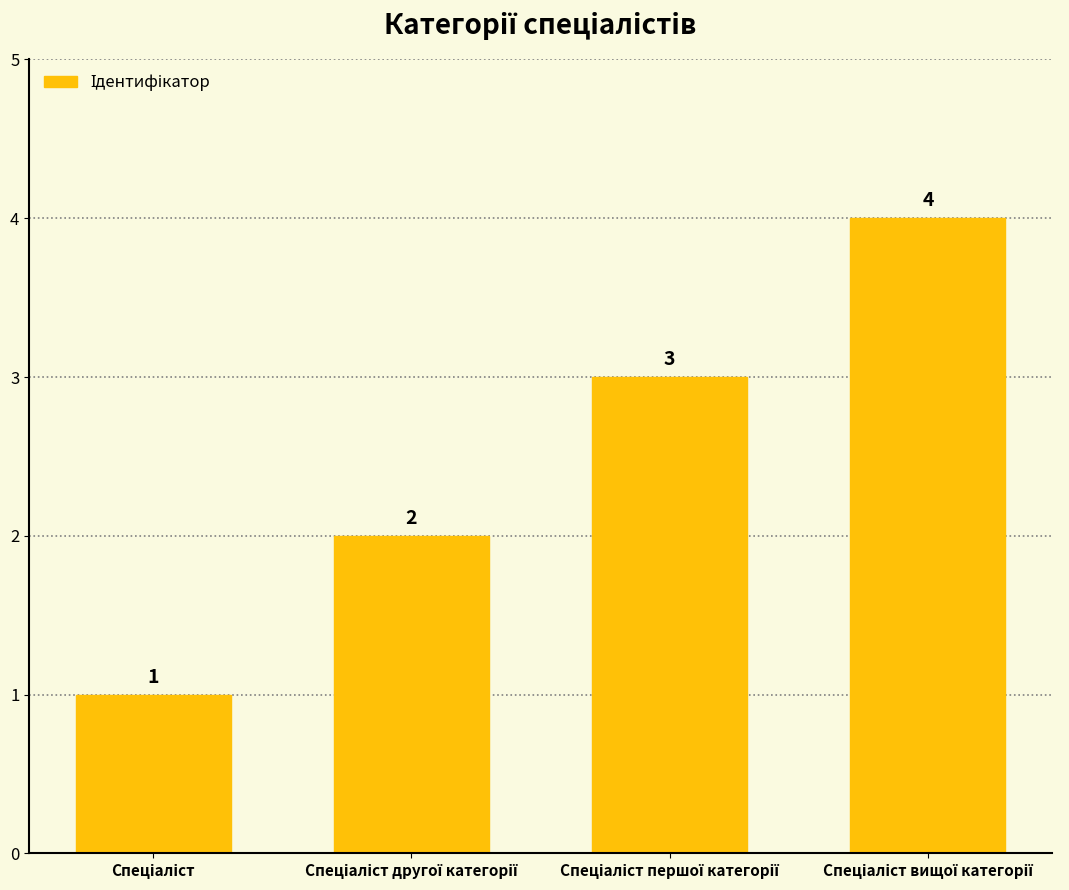

What is the value of the 2nd bar from the left?

2